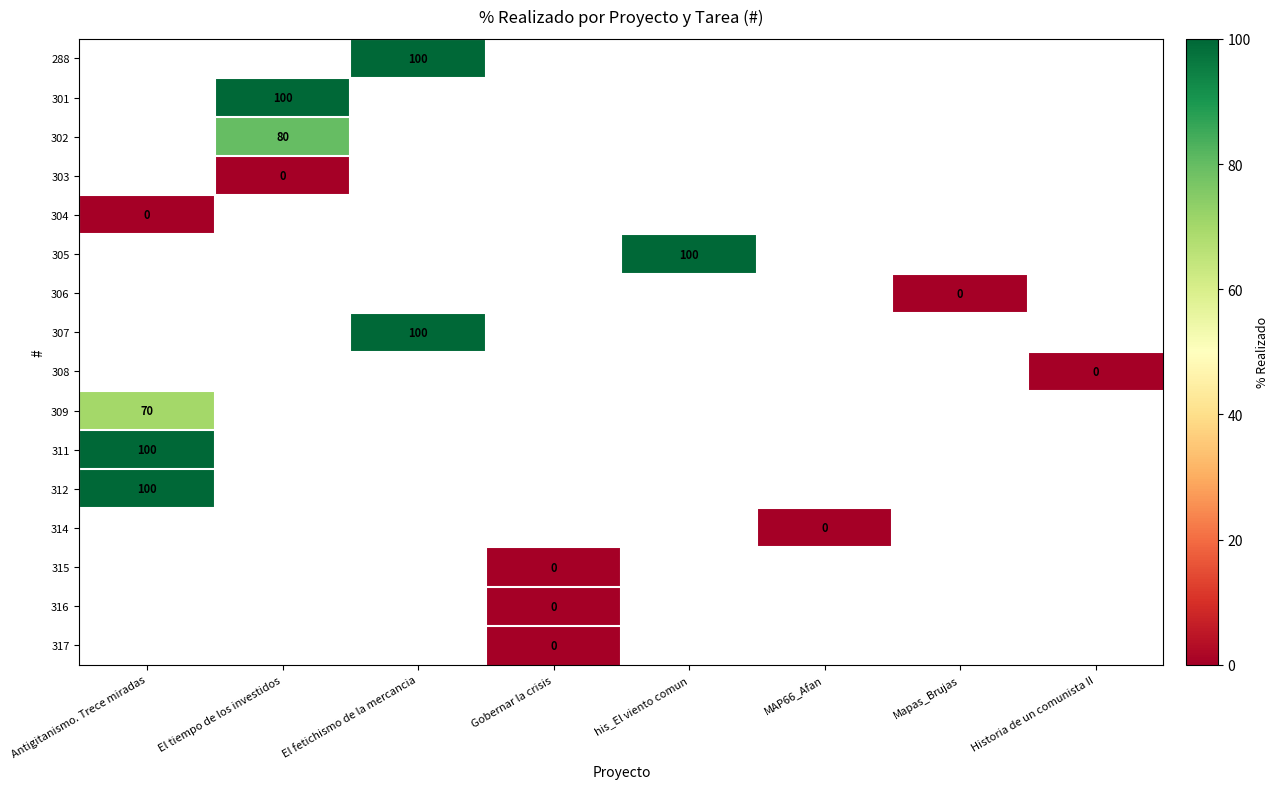

Is it true that 307 equals 50 at El fetichismo de la mercancia?

False